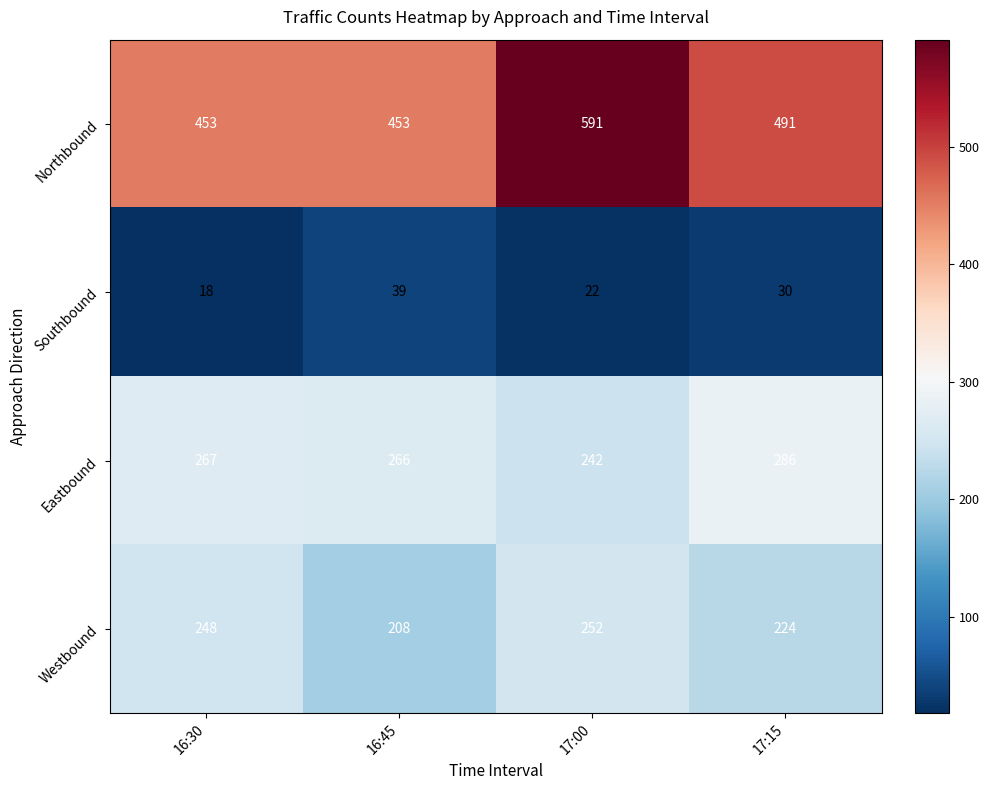

What is the difference between the maximum and minimum values in the Eastbound series?

44